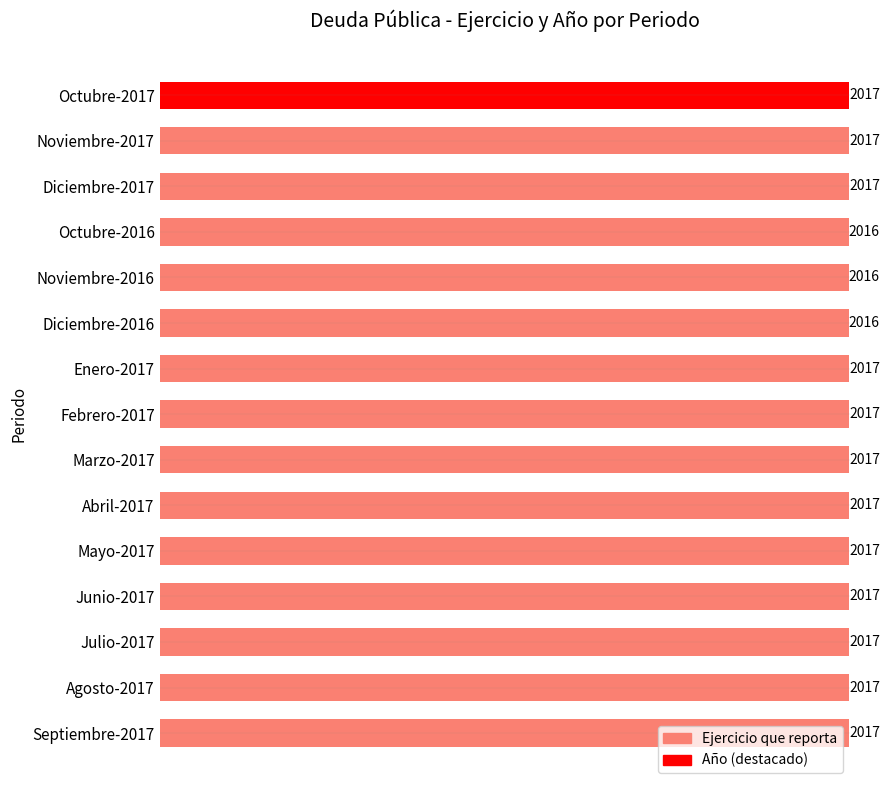

Reading bottom to top, what are all the values shown in this chart?

2017	2017	2017	2017	2017	2017	2017	2017	2017	2016	2016	2016	2017	2017	2017